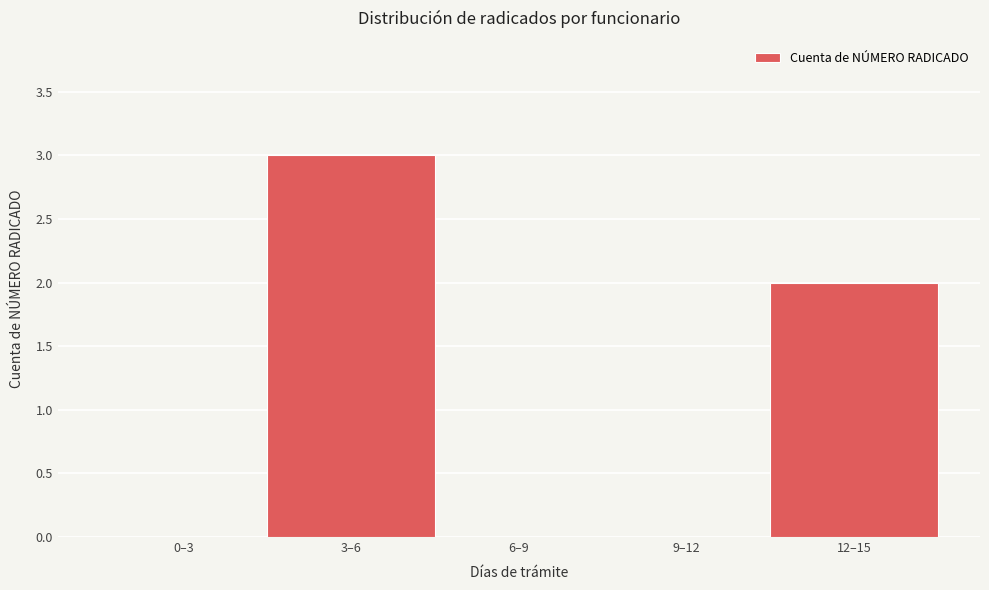

Reading left to right, list all the values displayed in this chart.

0–3=0	3–6=3	6–9=0	9–12=0	12–15=2